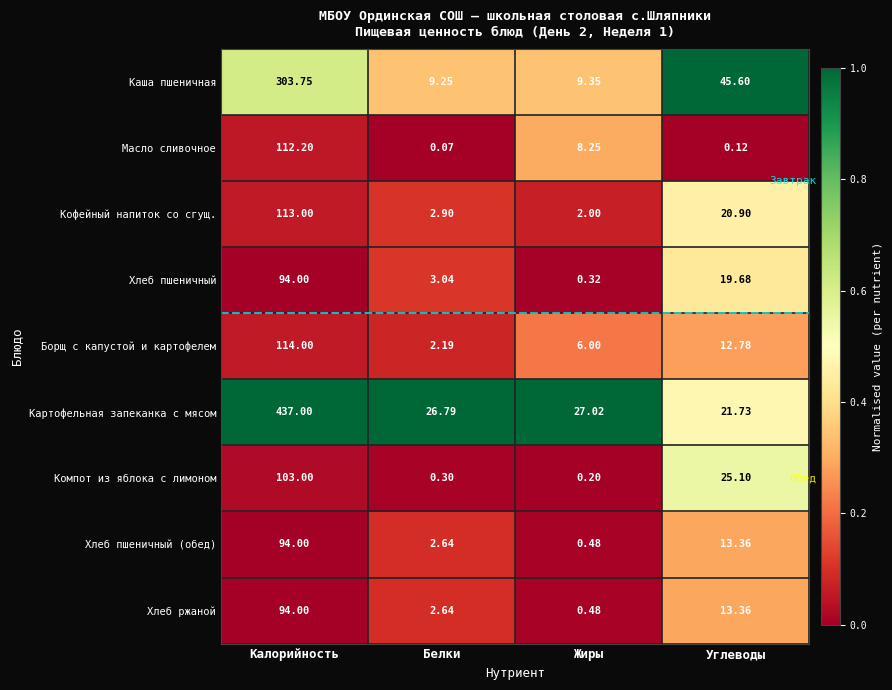

Which series changed the most between Калорийность and Белки?

Картофельная запеканка с мясом